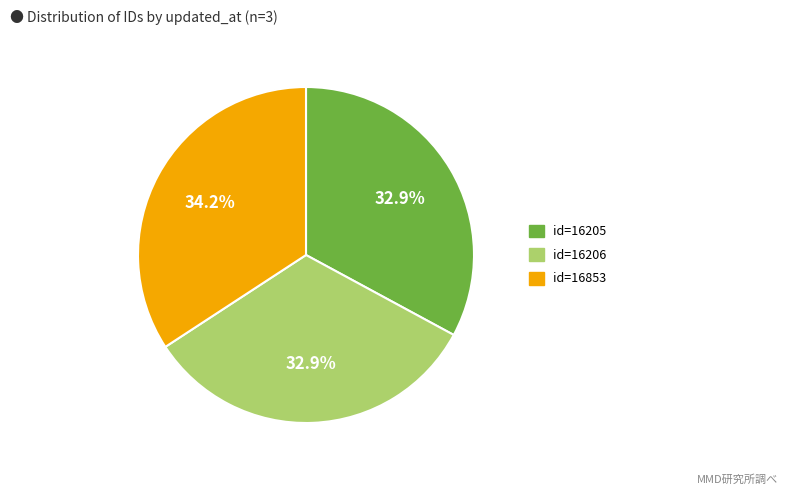

Is the sum of id=16205 and id=16853 greater than half?

Yes